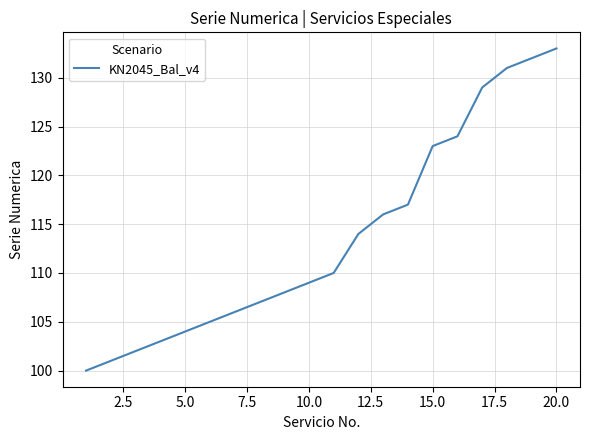

What is the maximum value shown in the chart?

133